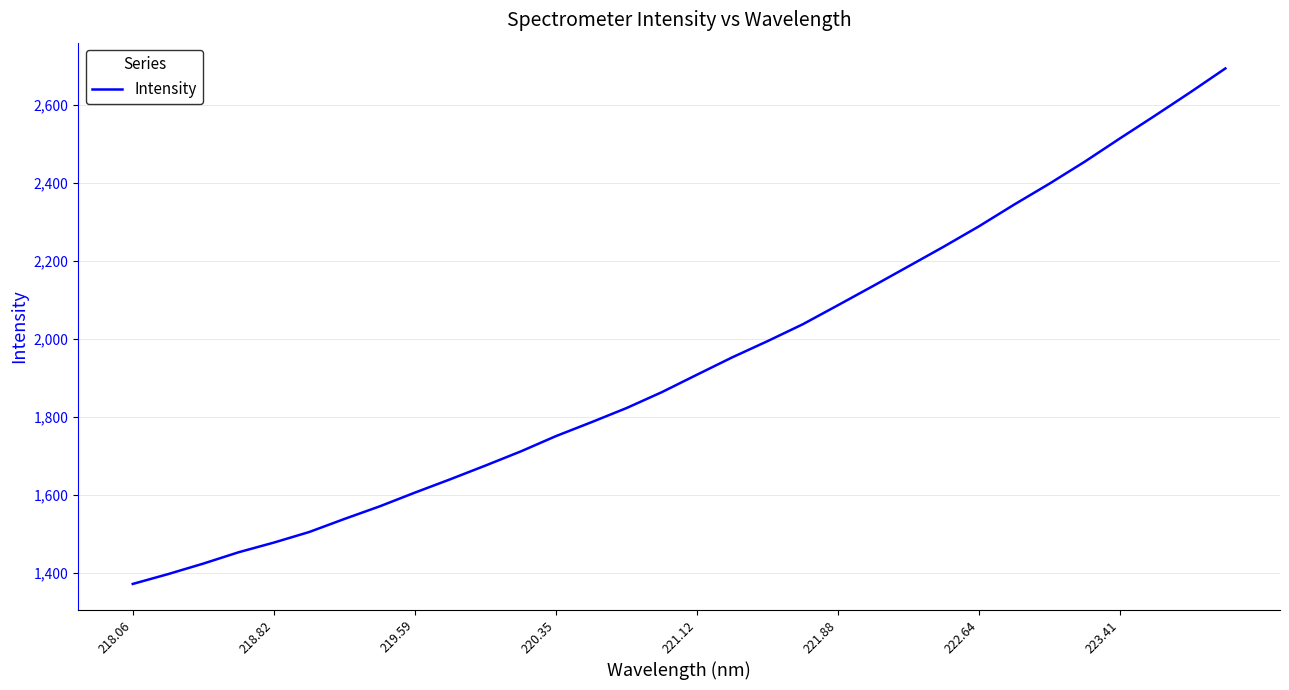

What is the difference between the maximum and minimum values?

1321.5